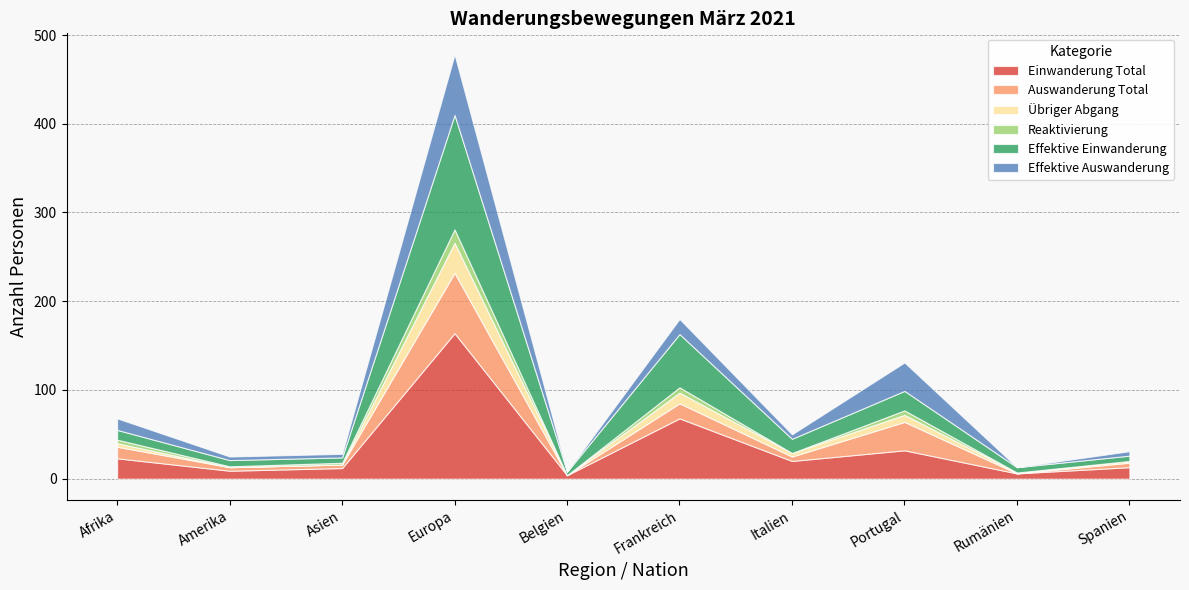

Is it true that Reaktivierung equals 2 at Asien?

True